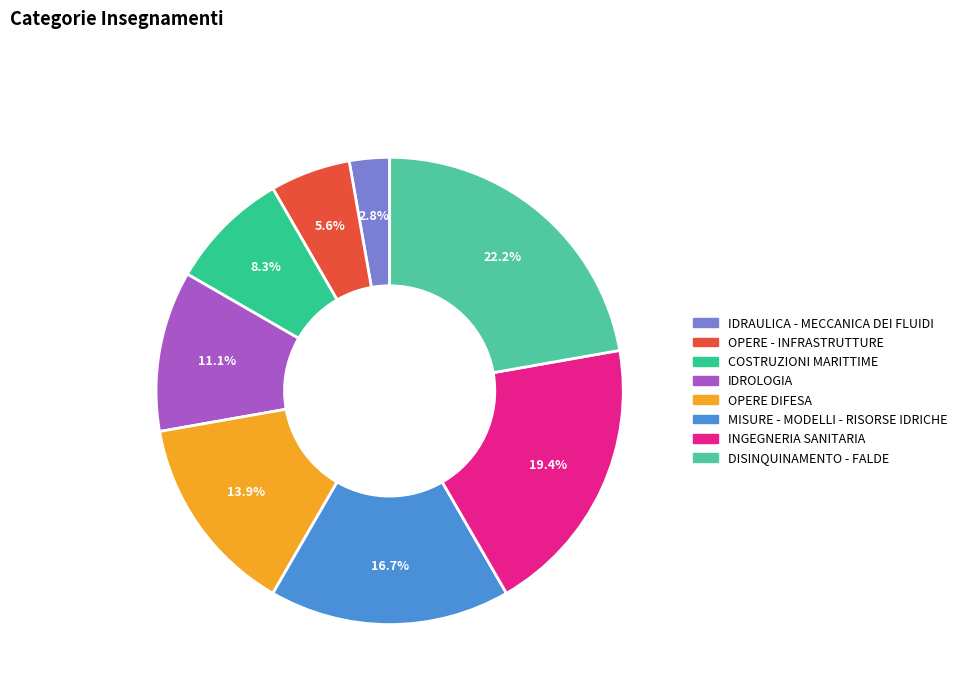

Between OPERE DIFESA and DISINQUINAMENTO - FALDE, which is larger?

DISINQUINAMENTO - FALDE